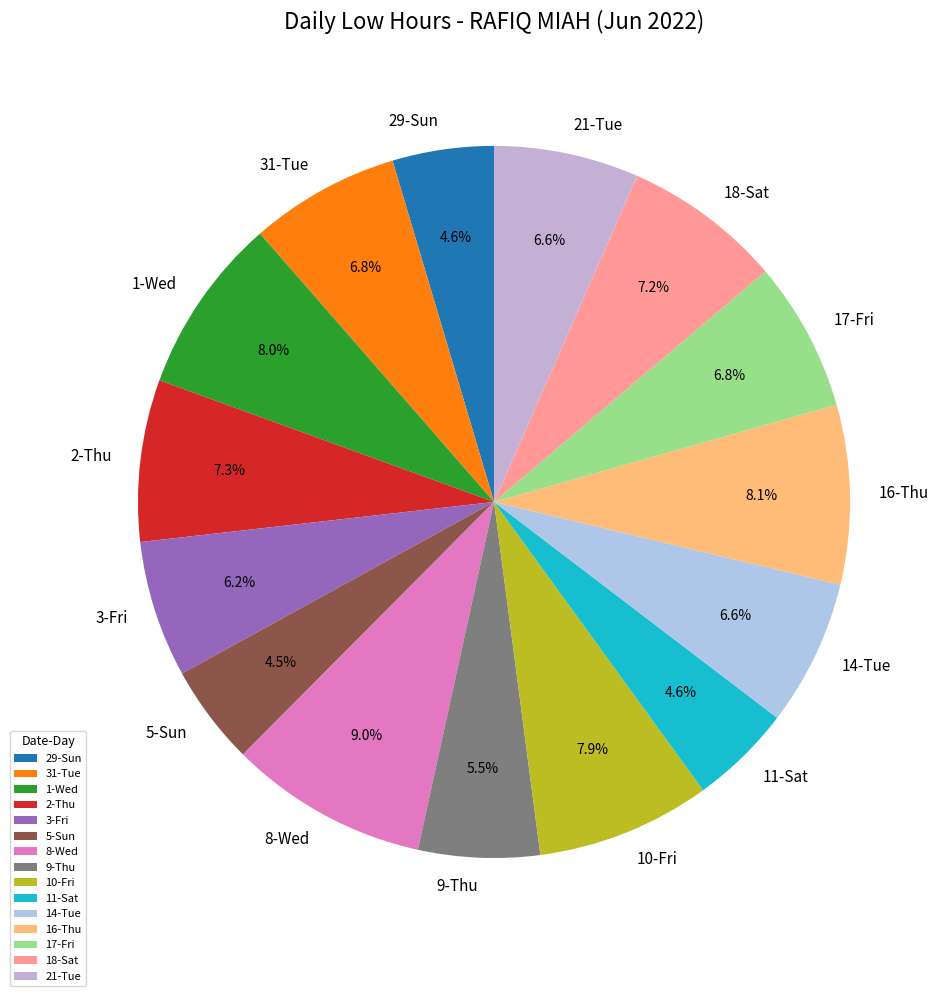

Count the number of slices in the pie.

15